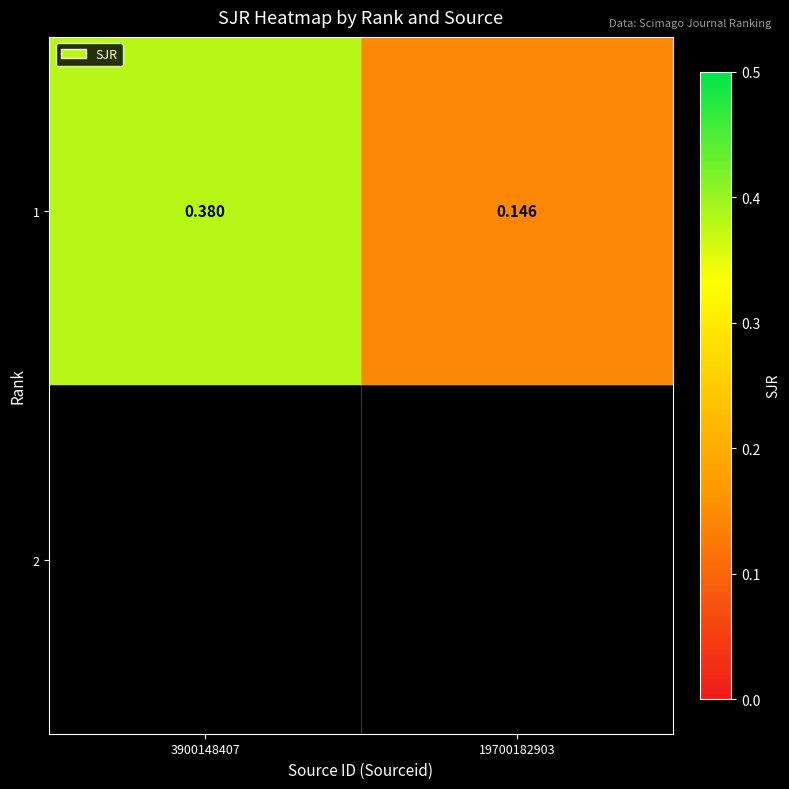

Reading left to right, extract all data points from this chart.

3900148407=0.4	19700182903=0.1